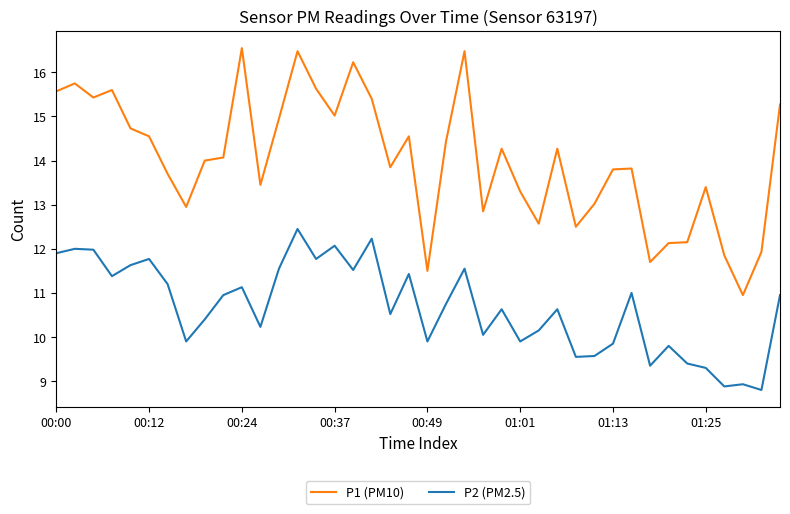

Which series has the largest range (max minus min)?

P1 (PM10)